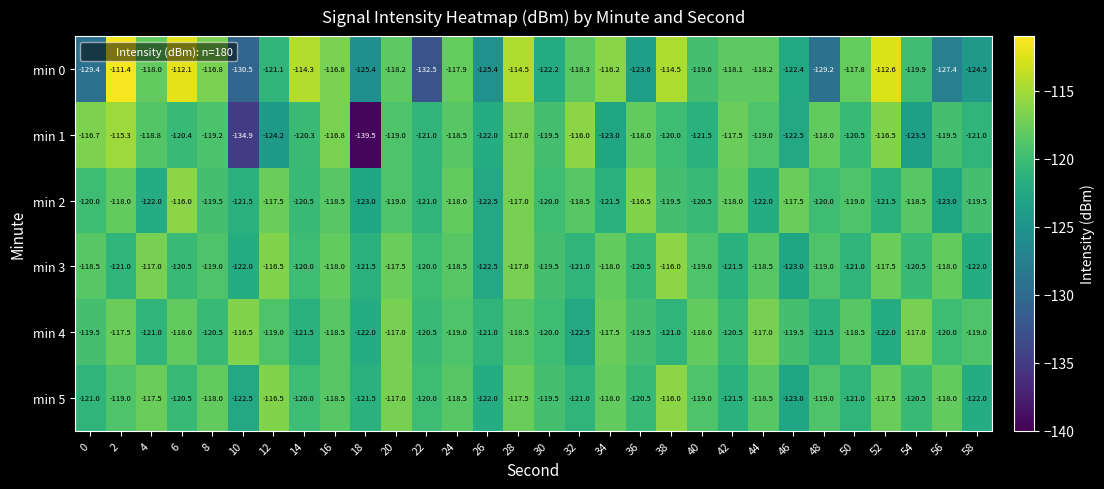

The min 2 series shows -46.6 at 44. True or false?

False